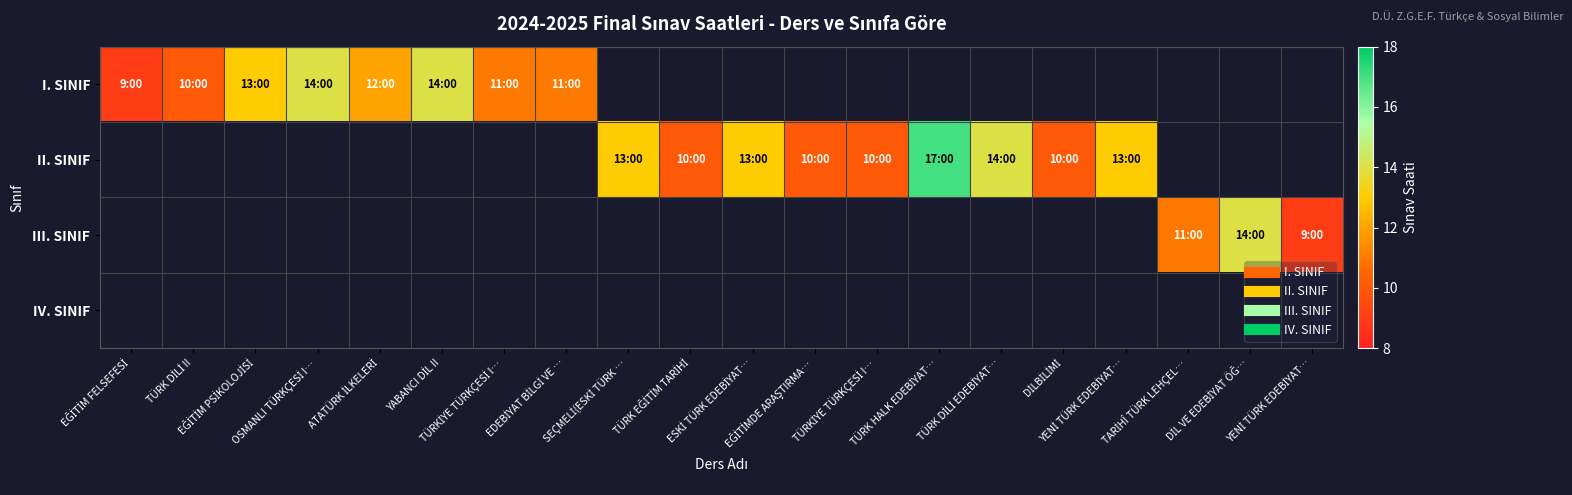

Which has a higher value, EĞİTİMDE ARAŞTIRMA… or DİLBİLİMİ?

DİLBİLİMİ